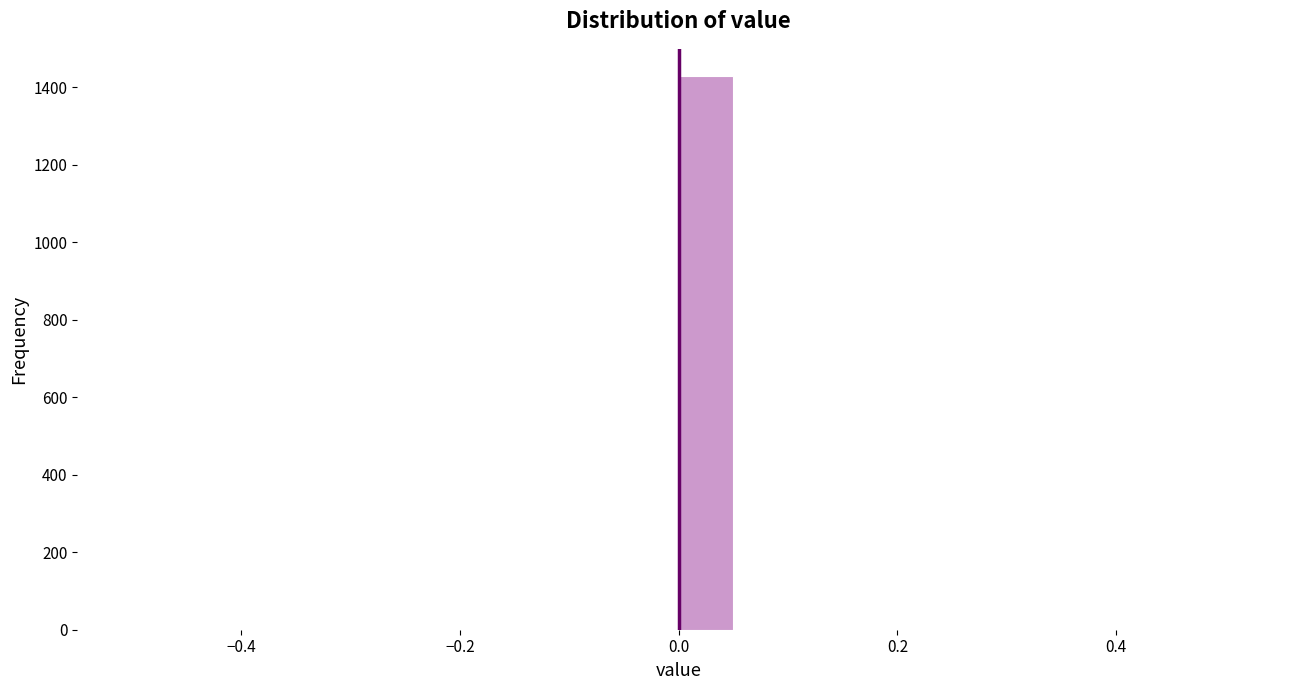

Read against the x-axis, roughly where is the centre of the tallest bar?

0.02